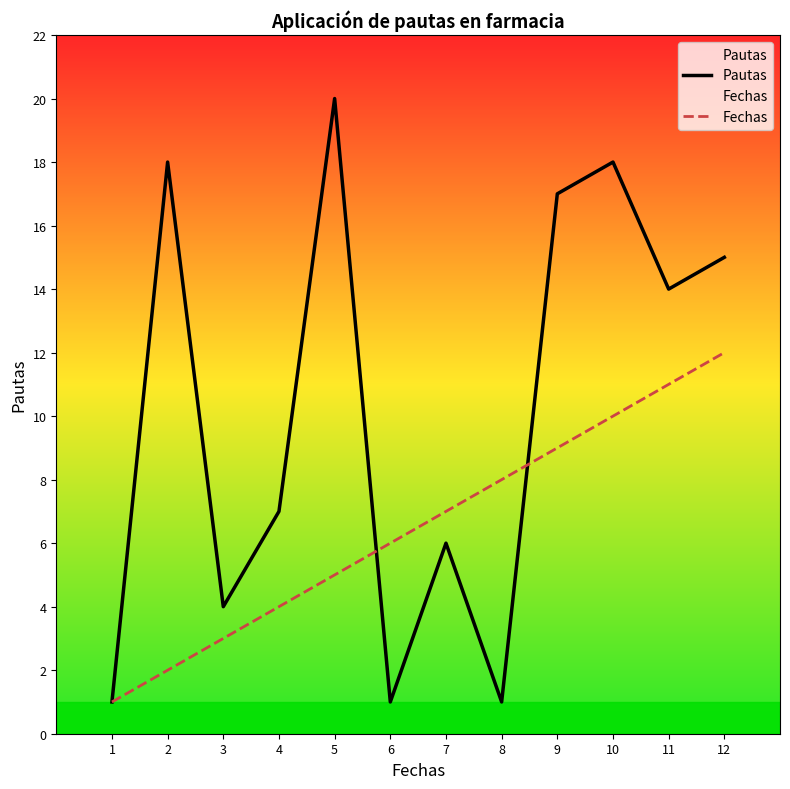

How many times do Pautas and Fechas cross each other?

2